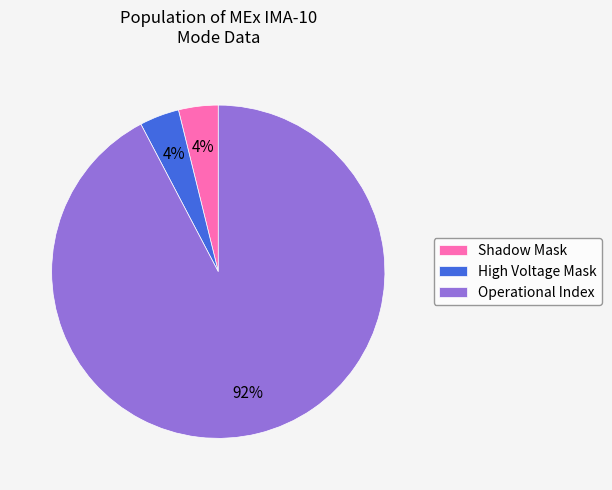

Do Operational Index and High Voltage Mask together represent more than half of the pie?

Yes